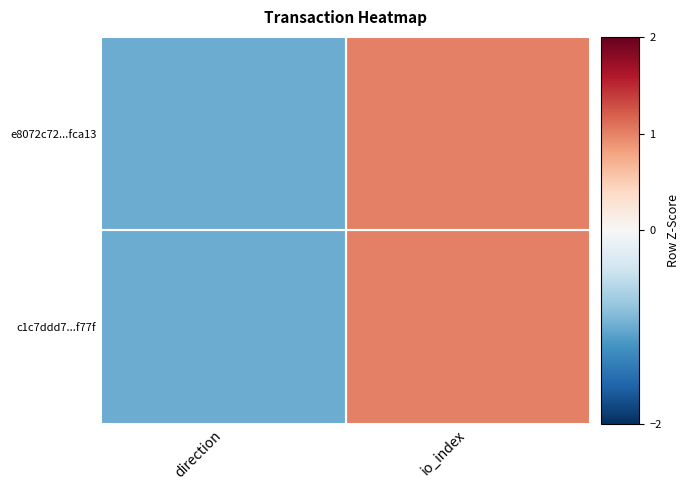

Count the number of data series in this chart.

2